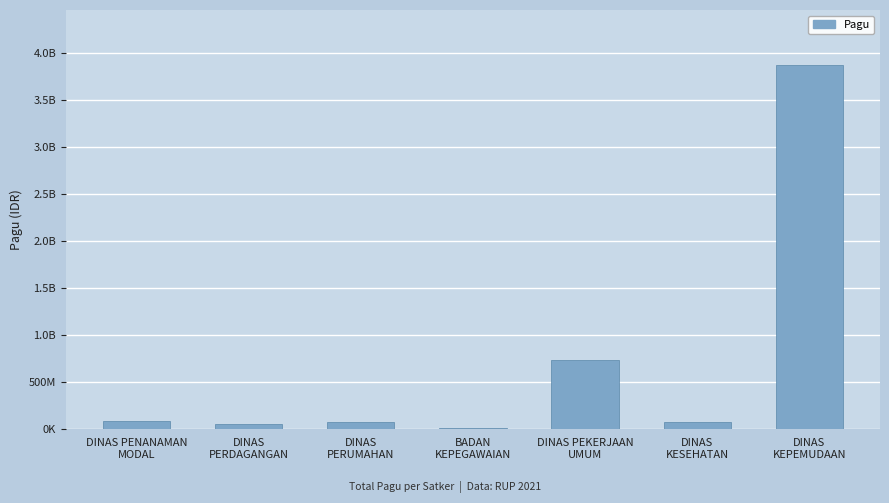

What is the label of the 1st bar from the right?

DINAS
KEPEMUDAAN